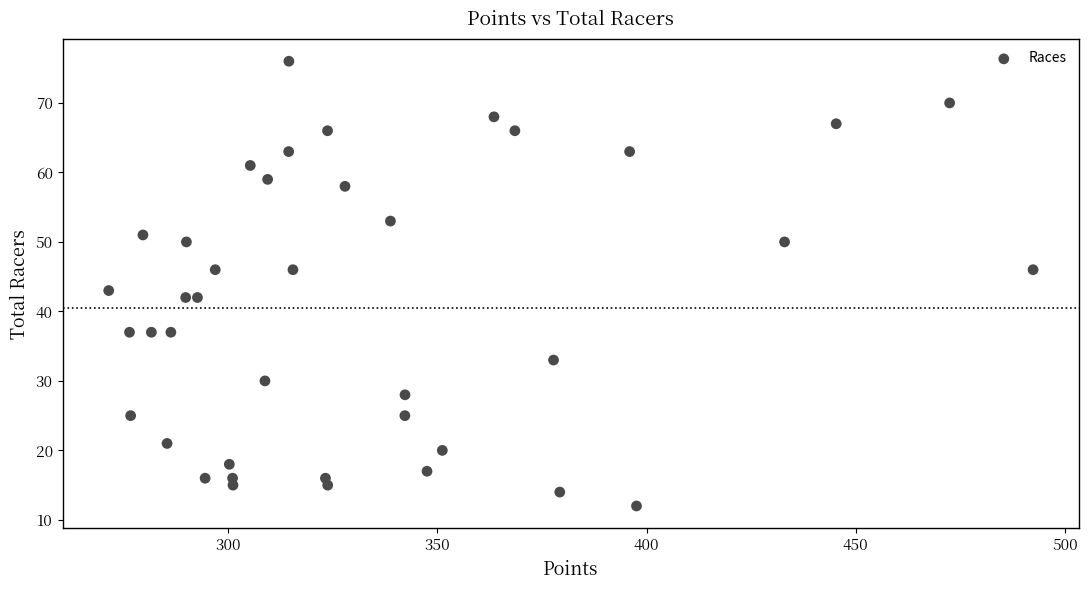

What Y value in the scatter plot is closest to 44?

43